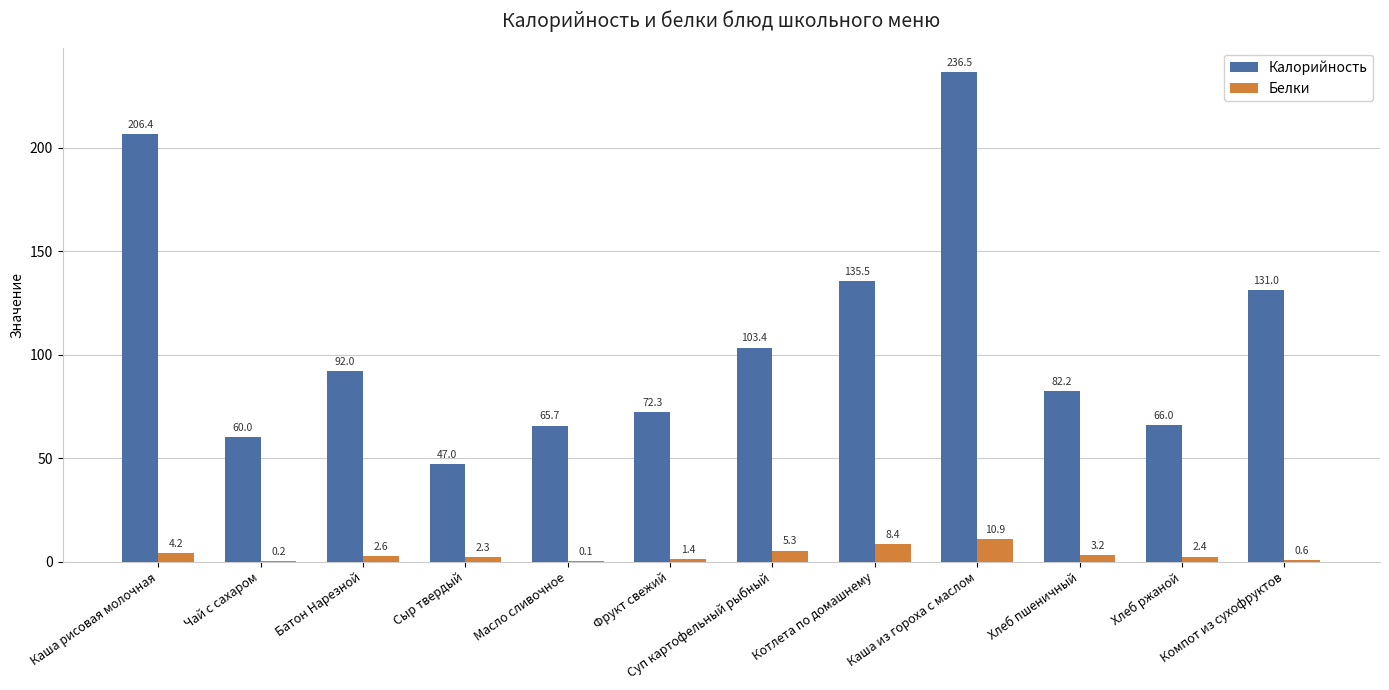

What are all the series names shown in the legend?

Калорийность, Белки